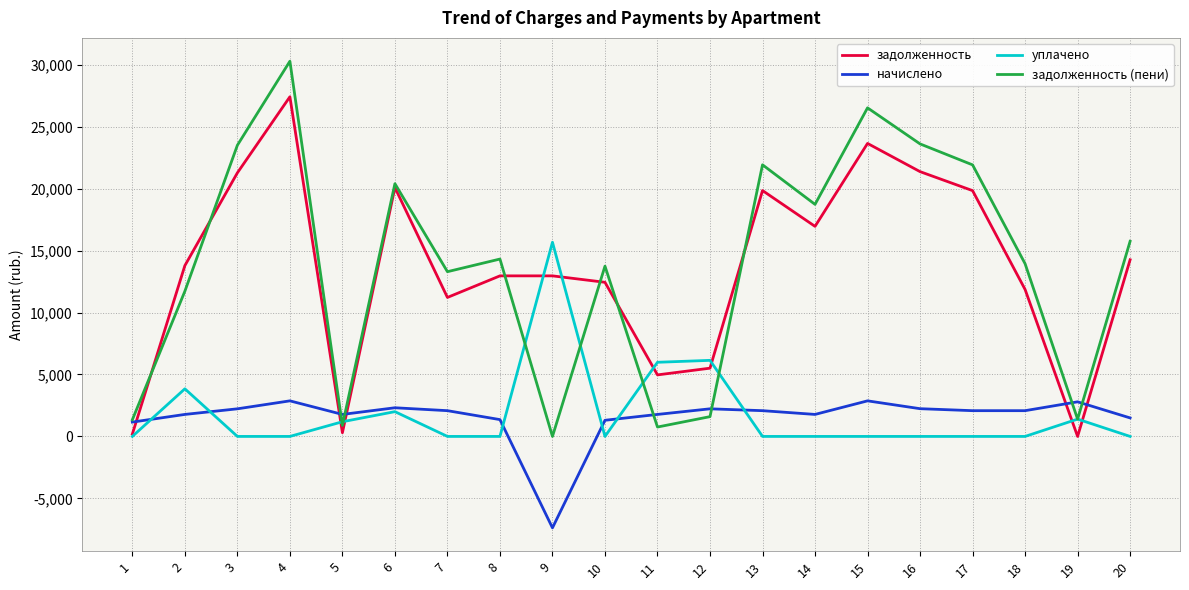

At 18, list the series in order from smallest to largest.

уплачено, начислено, задолженность, задолженность (пени)